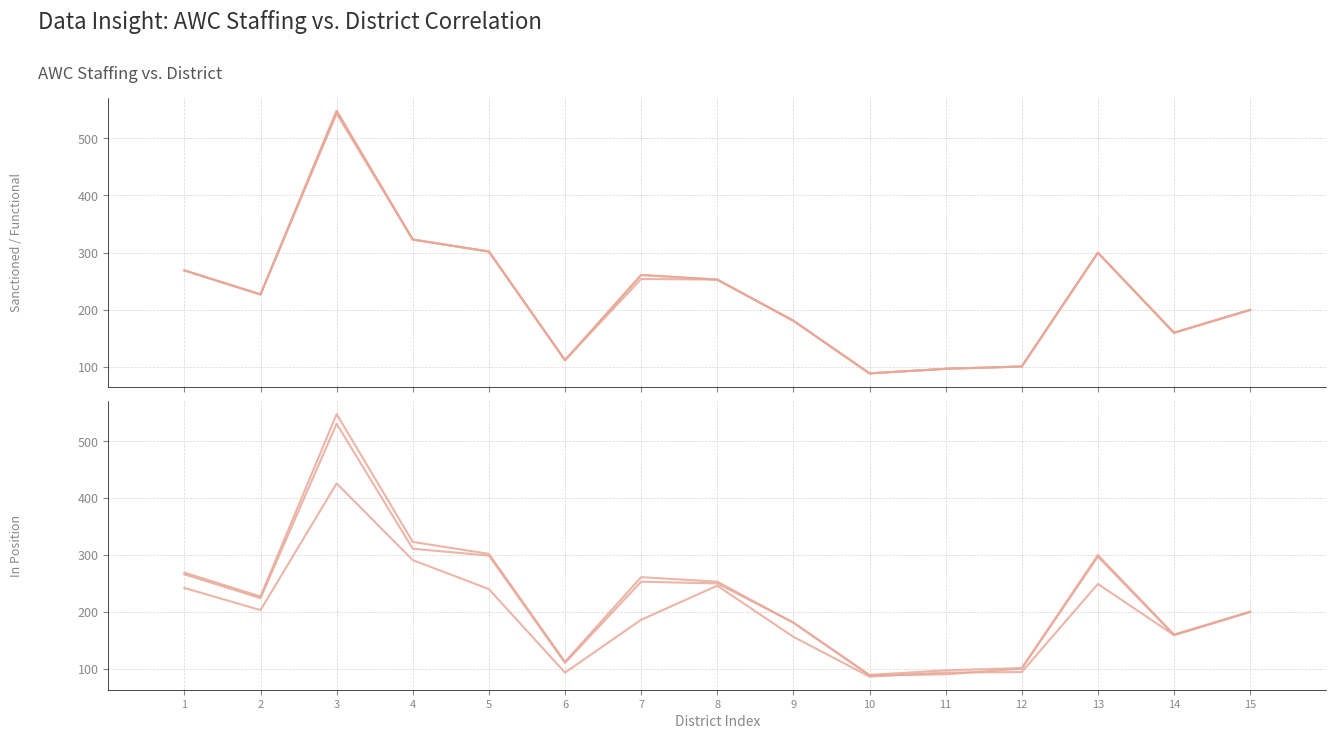

The AWH In position (col_19) series shows 559 at 3. True or false?

False